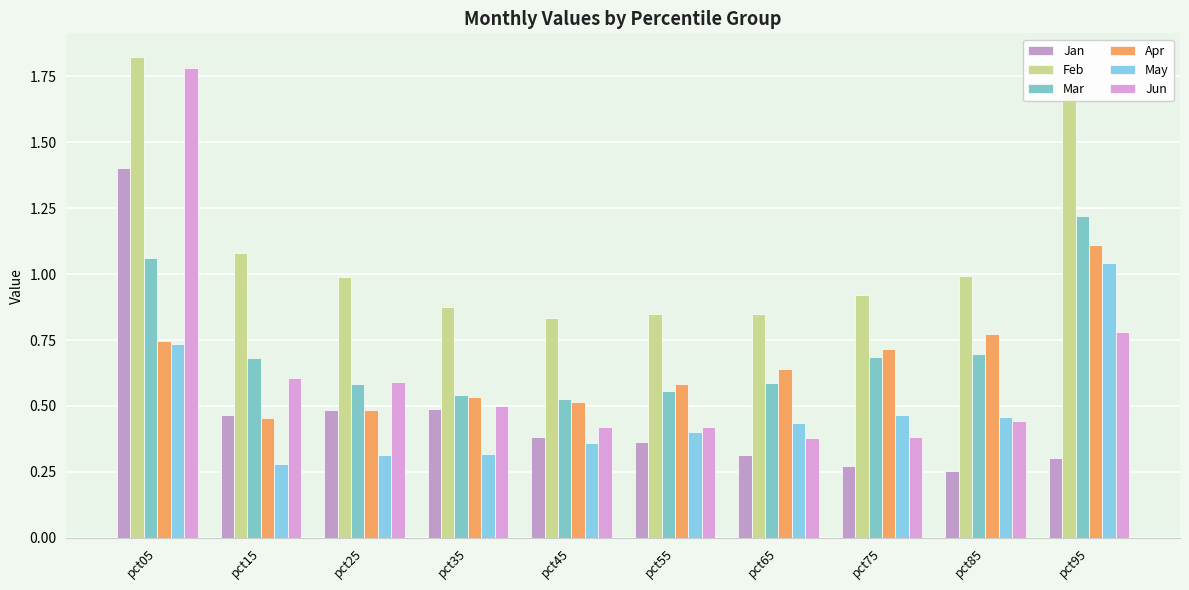

What is the minimum value for Jun?

0.4